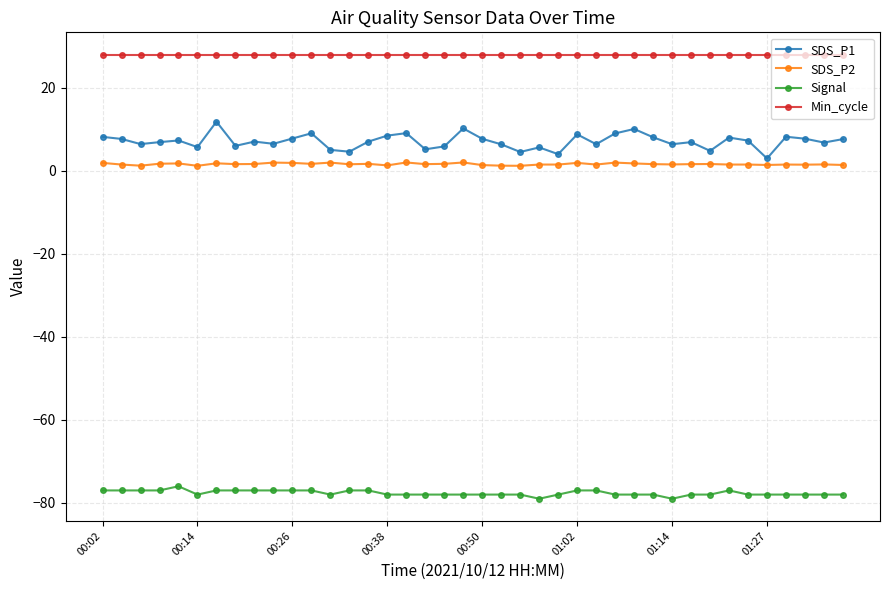

What is the smallest value displayed?

-79.0